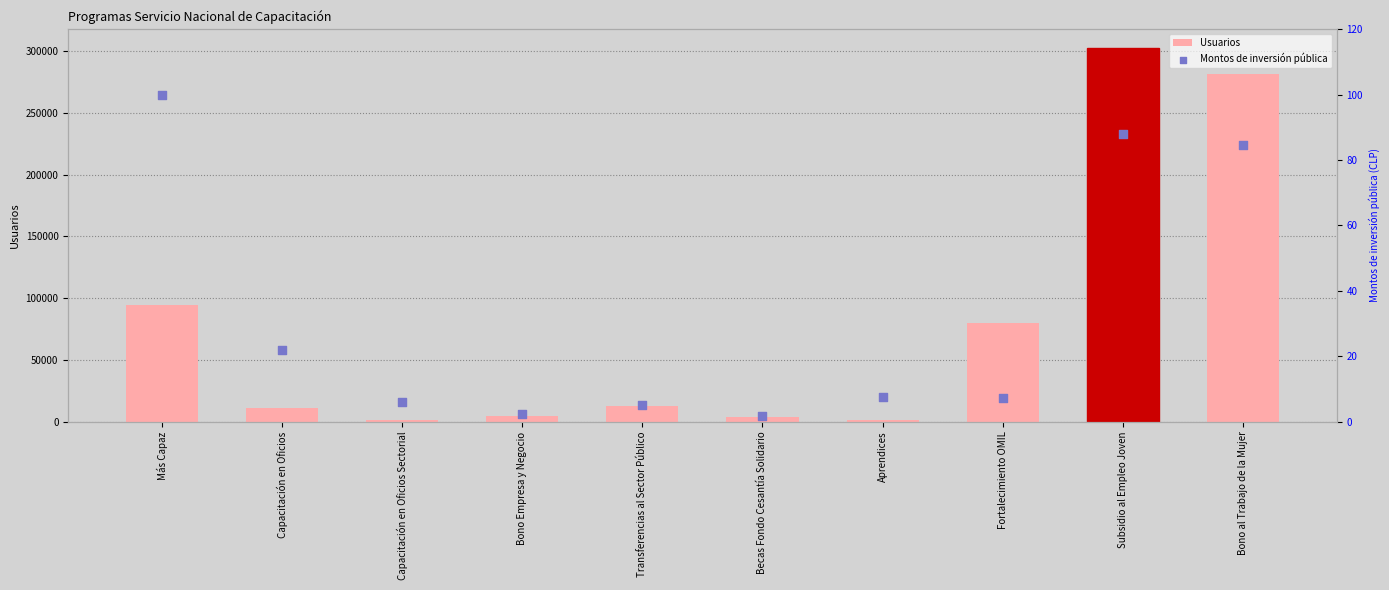

Which series reaches the maximum Y coordinate?

Usuarios